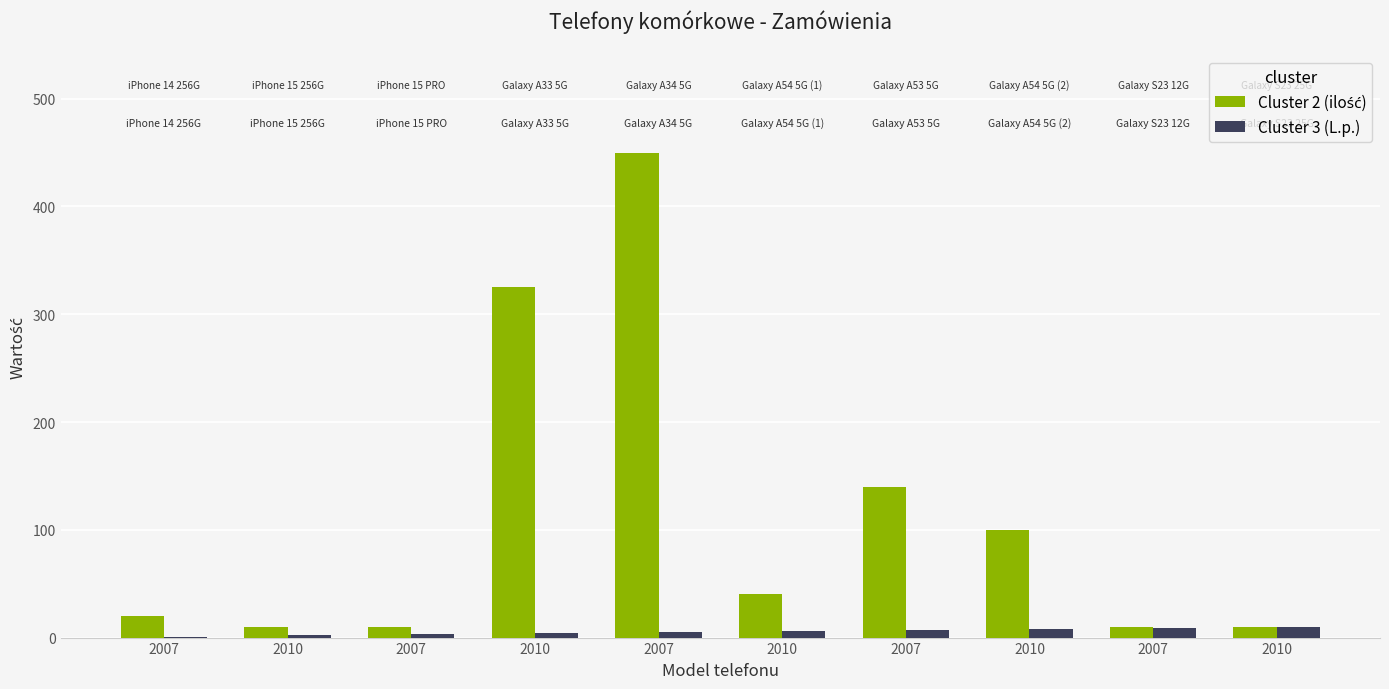

Is the value of Cluster 2 (ilość) at 2010 greater than the value of Cluster 3 (L.p.) at 2007?

Yes